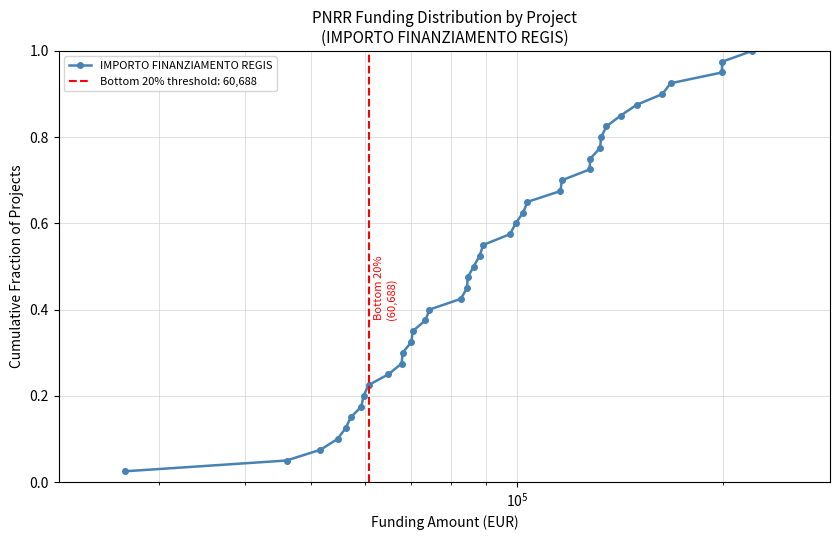

True or false: IMPORTO FINANZIAMENTO REGIS has more than 1 interior local peaks.

False